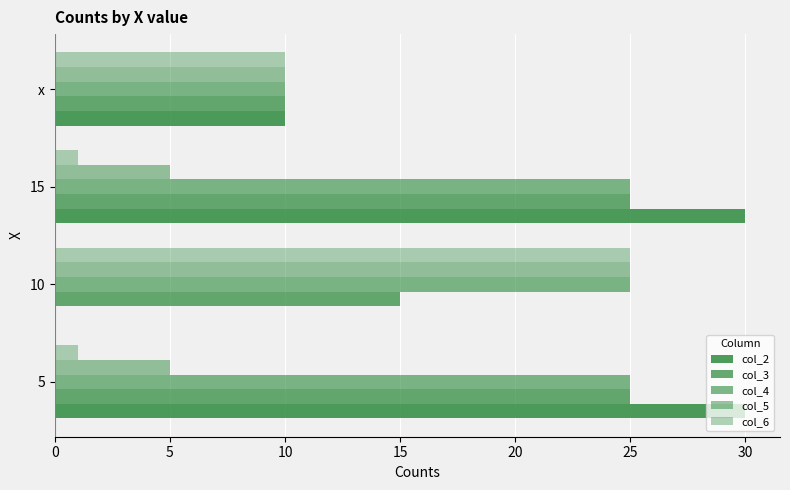

What is the difference between the maximum and second lowest values in the col_6 series?

24